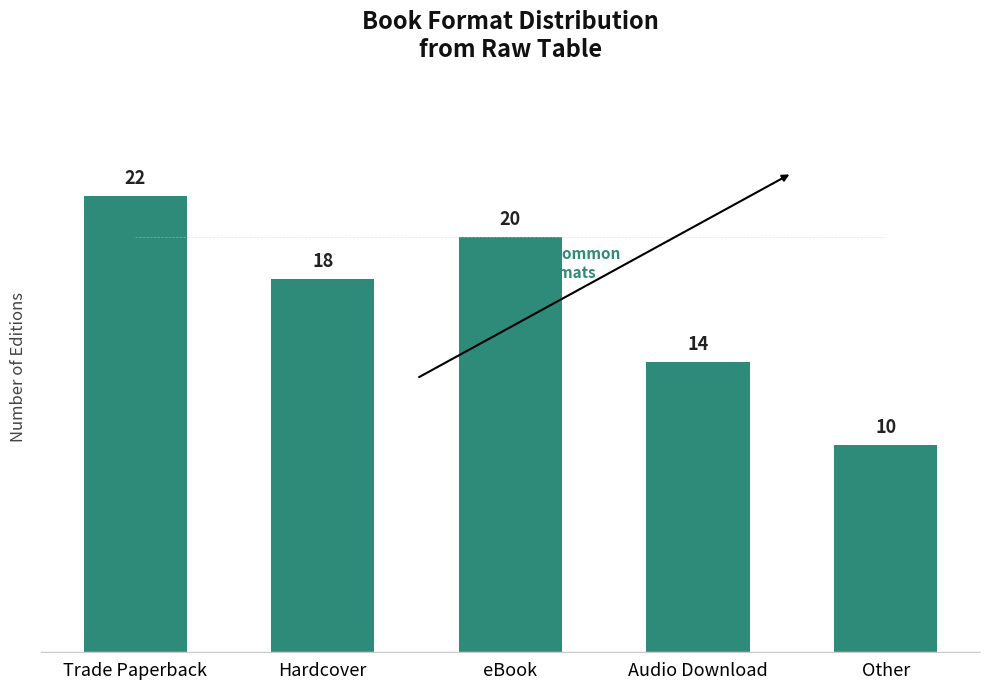

Is it true that the value at Trade Paperback is 22?

True